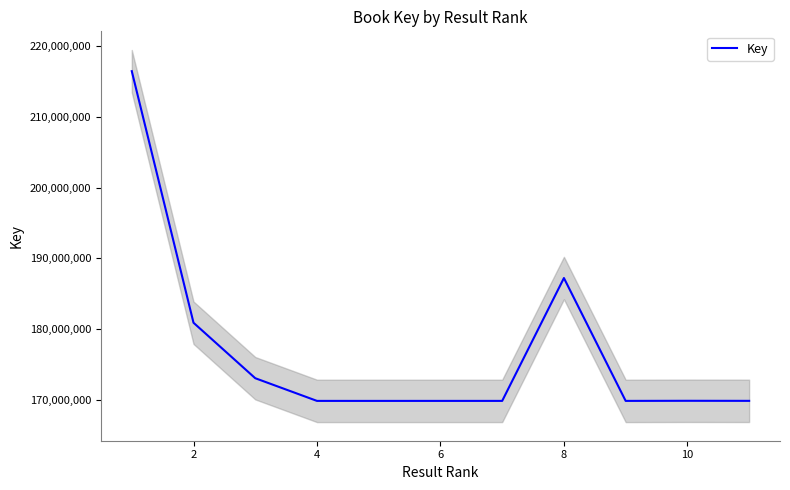

How many lines are shown in the chart?

1